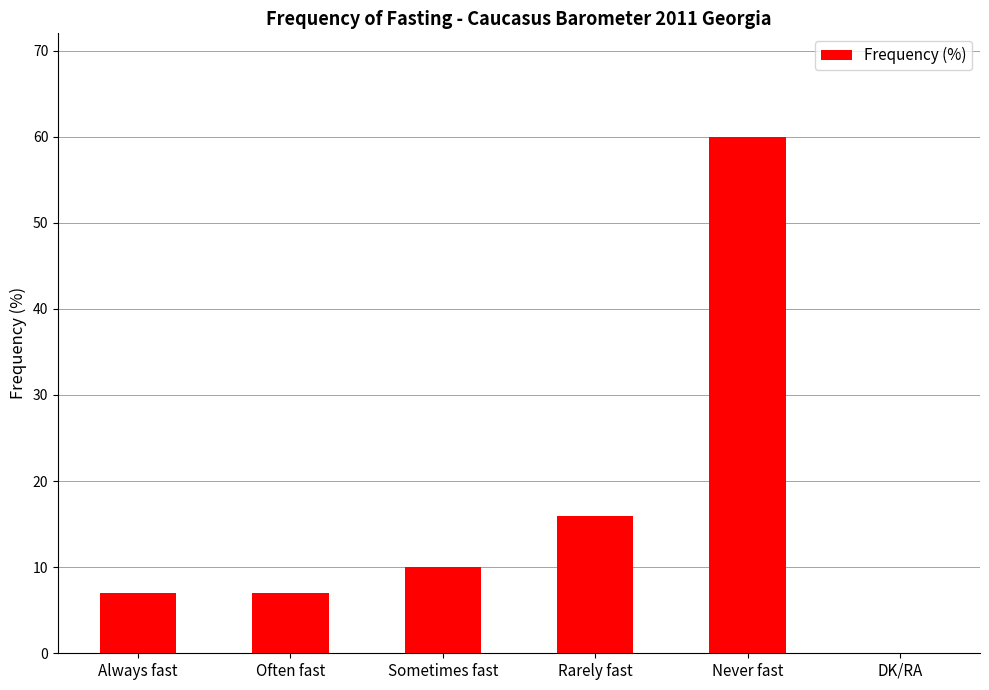

What is the change in value from Often fast to Rarely fast?

+9